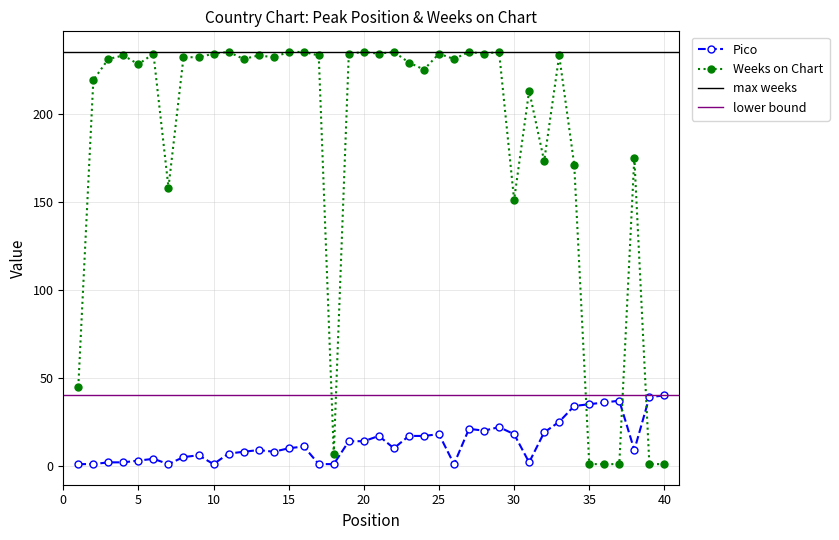

How many interior local valleys does the Pico series have?

8